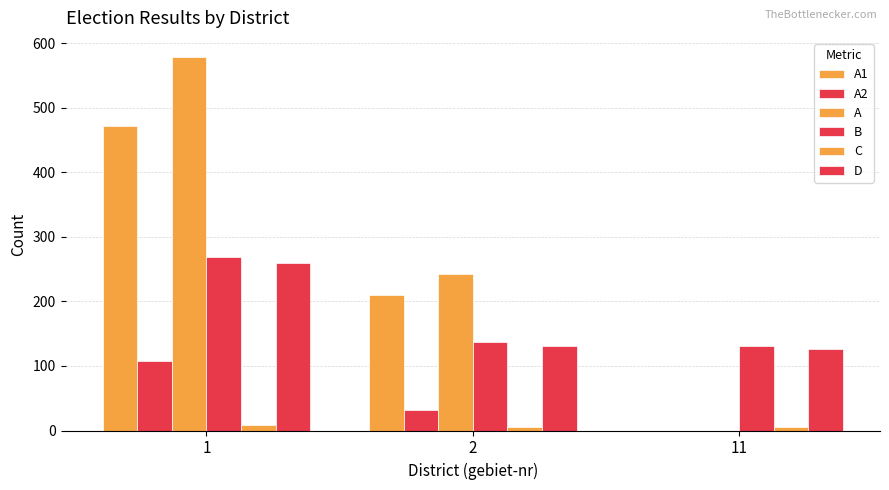

Which series has the largest total across all categories?

A